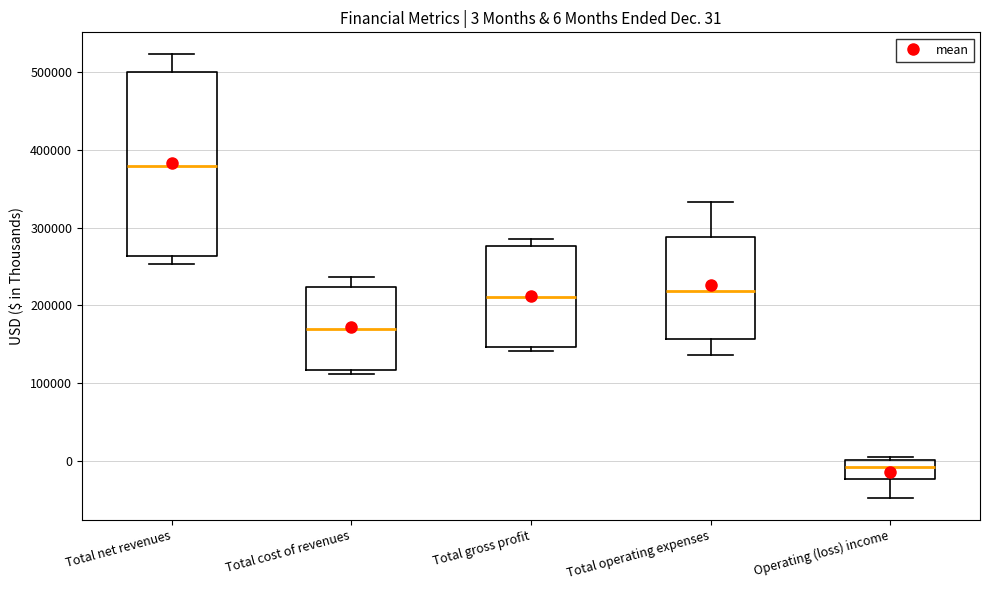

Which box has the lowest median line?

Operating (loss) income